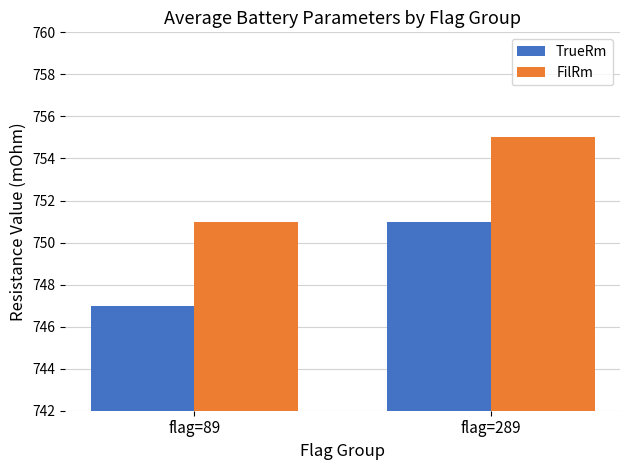

What is the difference between the highest and lowest values at flag=89?

4